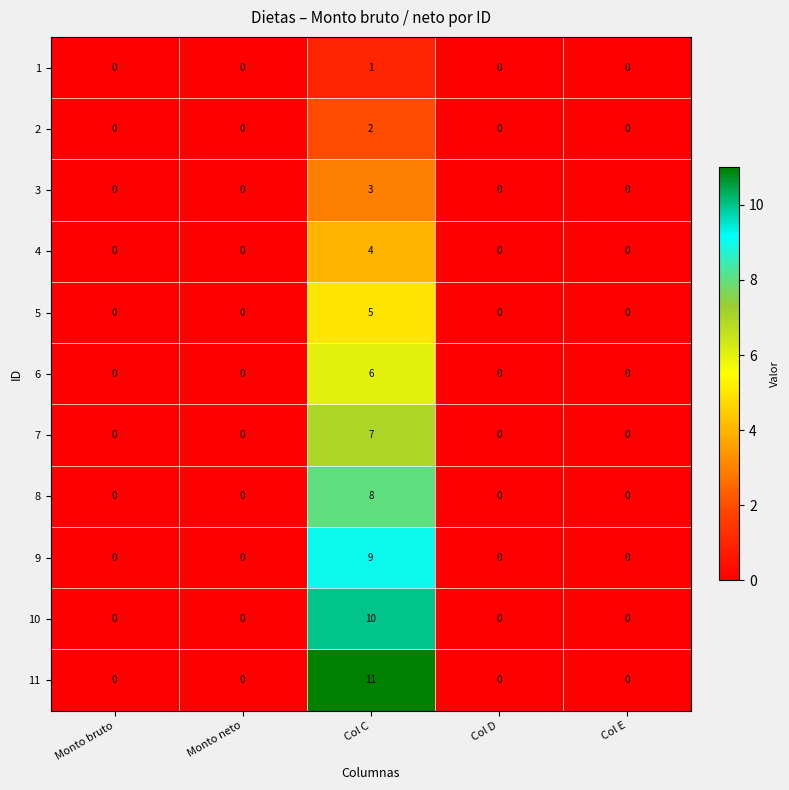

What is the maximum value for 6?

6